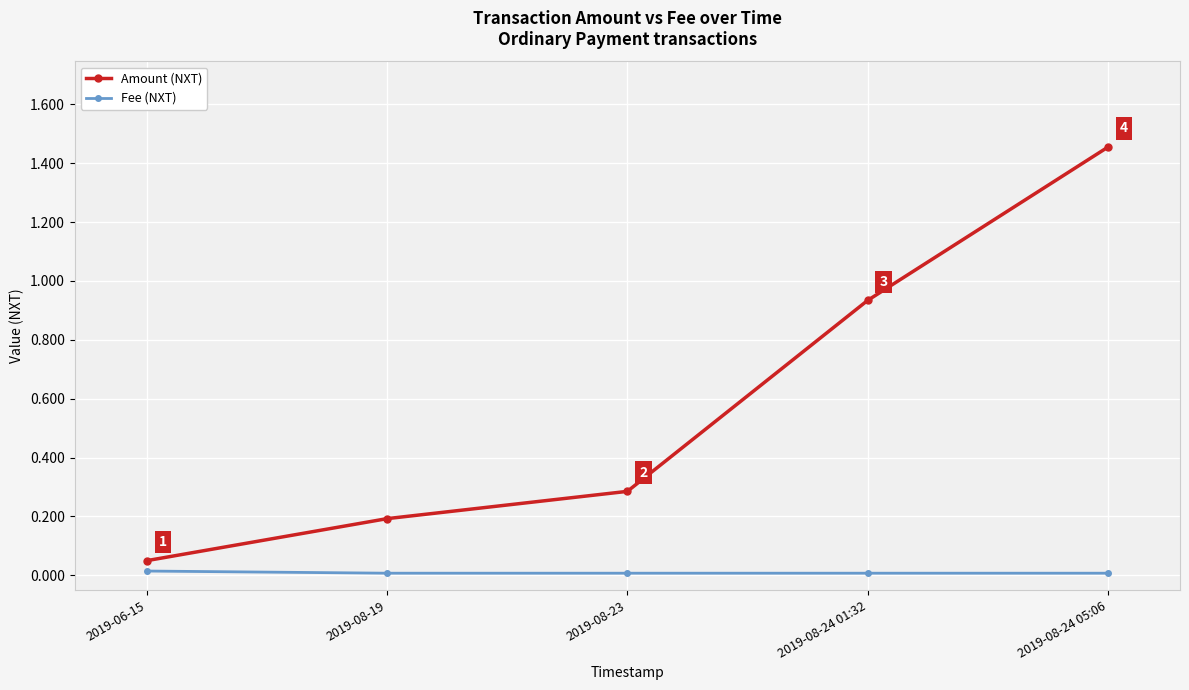

What is the label of the 4th point from the right?

2019-08-19